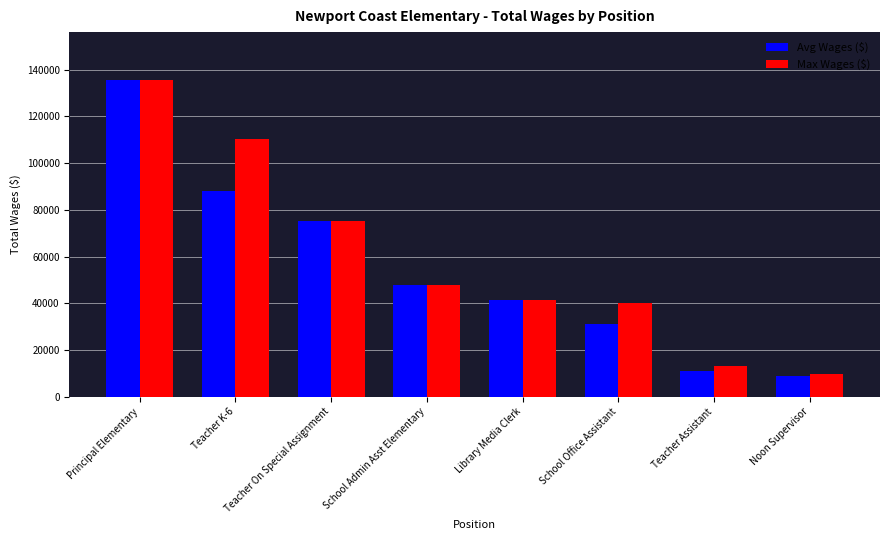

What is the difference between the maximum and minimum values in the Avg Wages ($) series?

126880.0